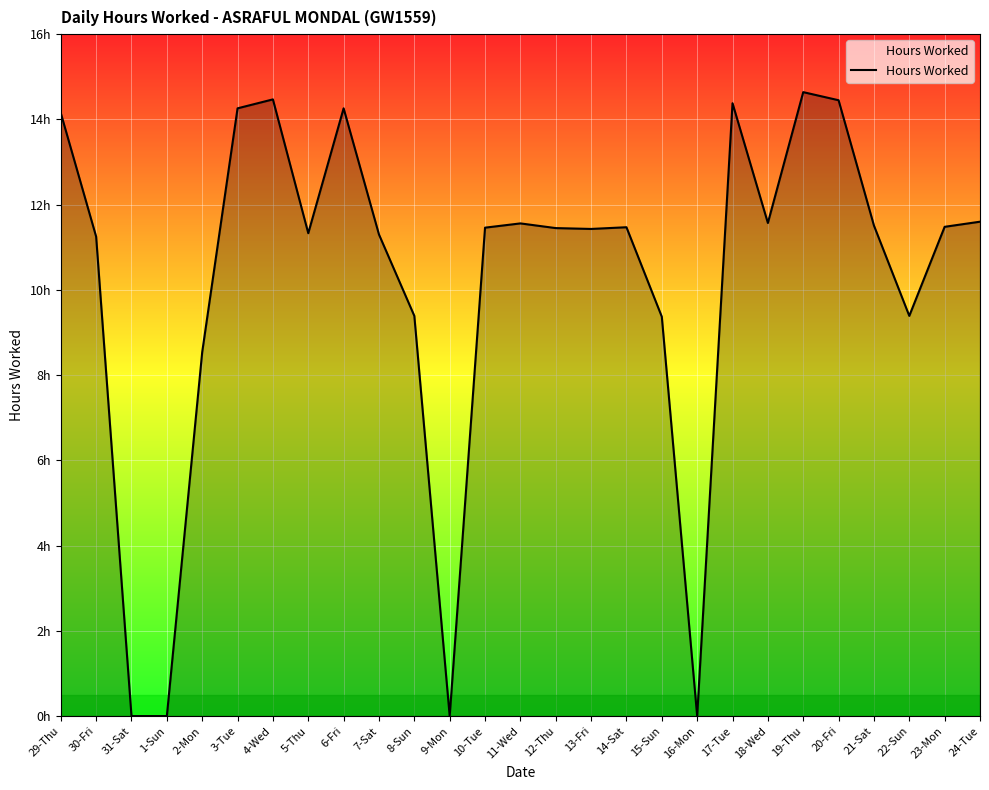

Reading left to right, extract all data points from this chart.

14.2	11.2	0.0	0.0	8.5	14.3	14.5	11.3	14.3	11.3	9.4	0.0	11.5	11.6	11.4	11.4	11.5	9.4	0.0	14.4	11.6	14.6	14.4	11.5	9.4	11.5	11.6